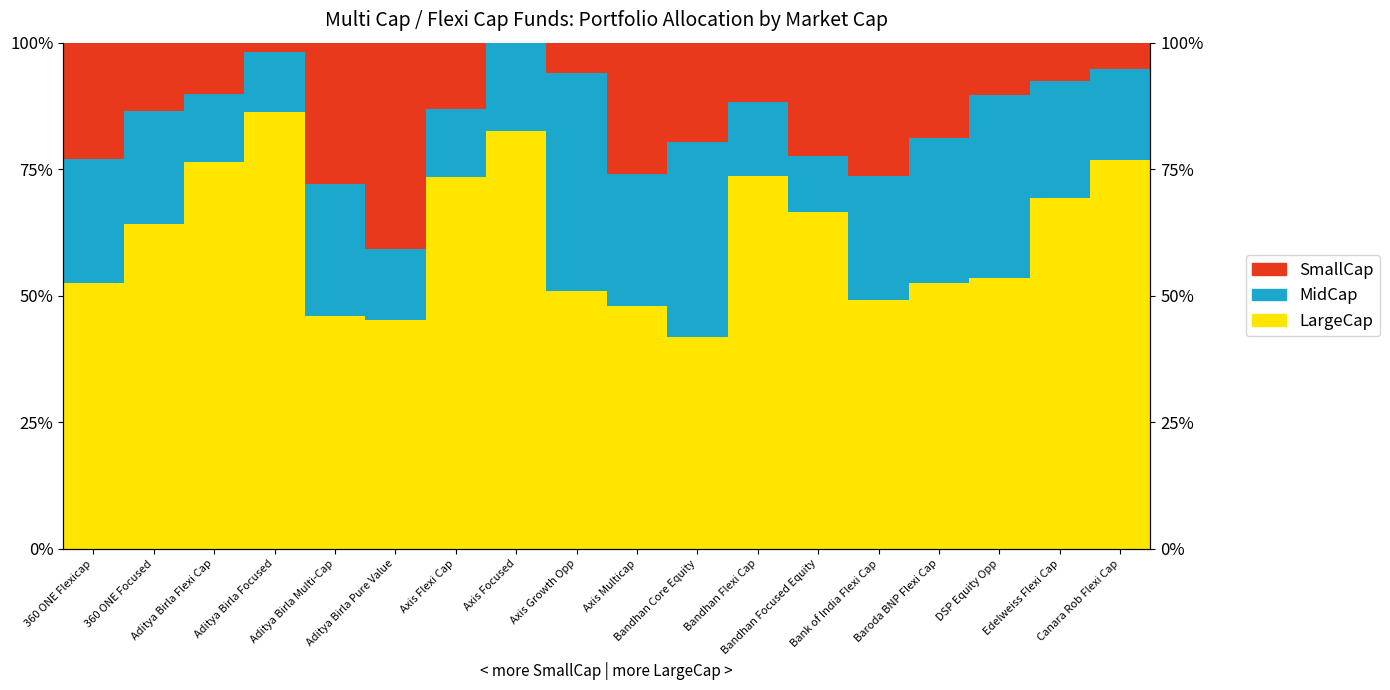

Is the value of SmallCap at Canara Rob Flexi Cap greater than the value of MidCap at Bandhan Flexi Cap?

No